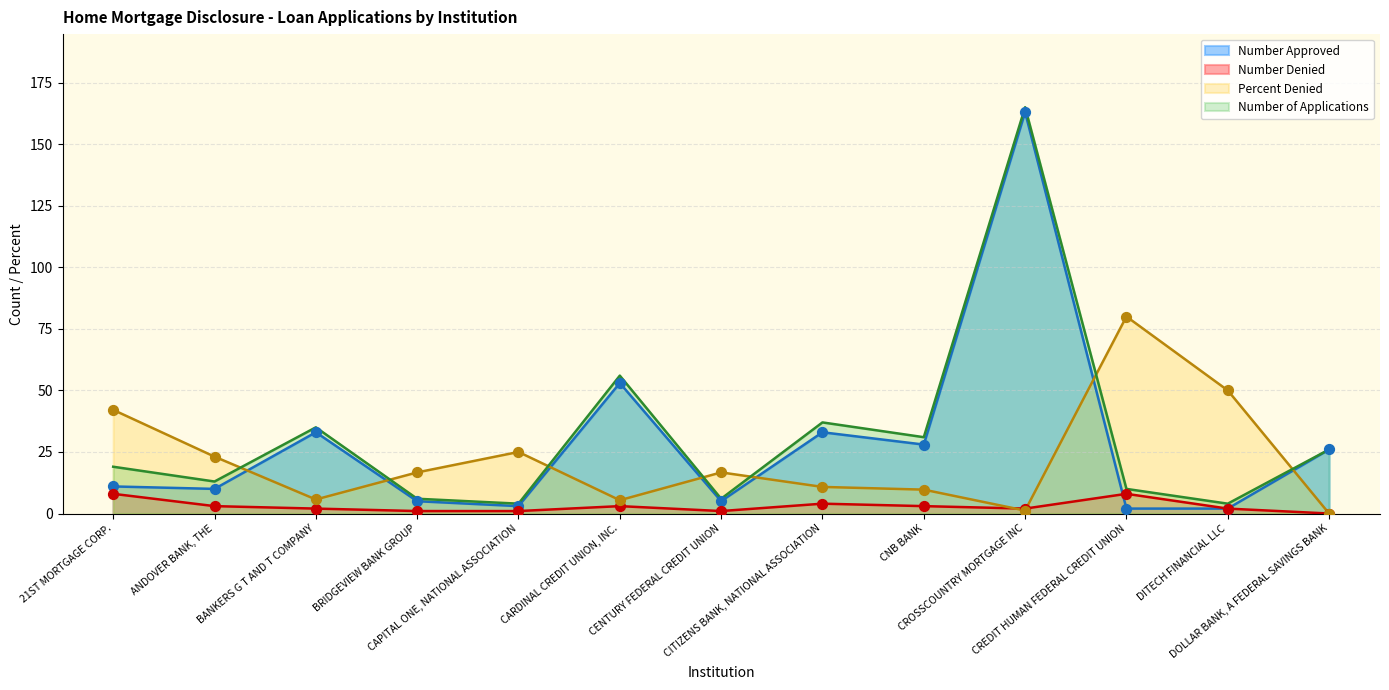

Which series has the largest Y range (max minus min)?

Number Approved